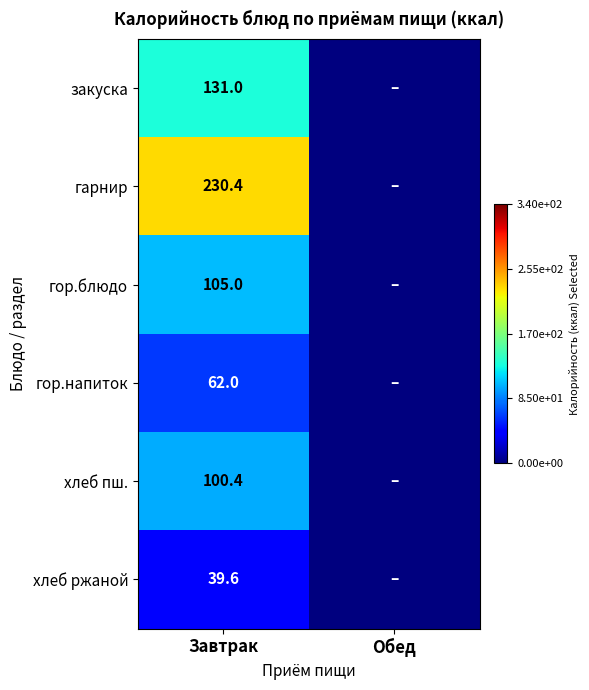

What is the total value across all series at Завтрак?

668.4